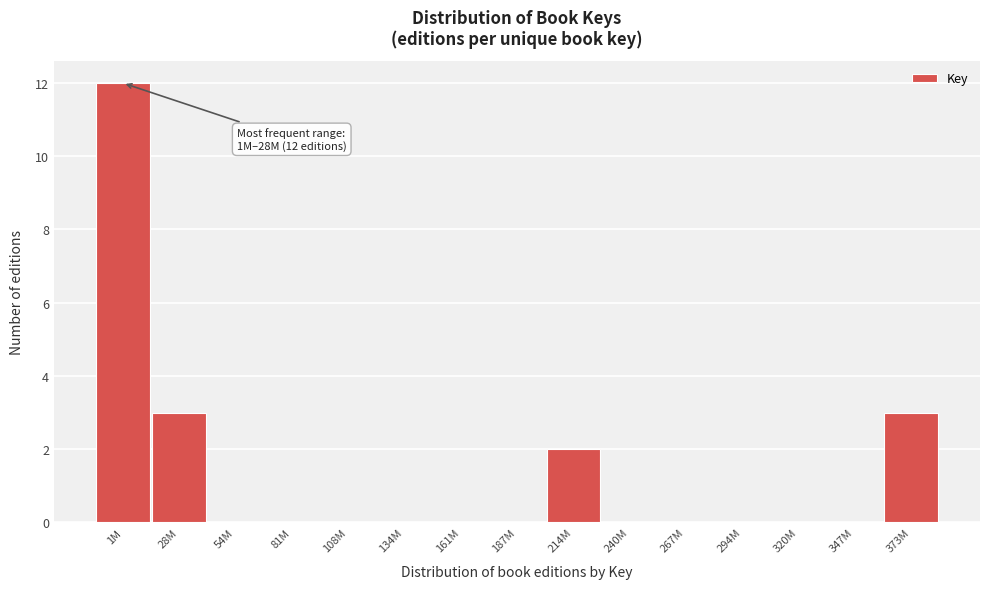

Reading left to right, transcribe all the data shown in this chart.

1M=12	28M=3	54M=0	81M=0	108M=0	134M=0	161M=0	187M=0	214M=2	240M=0	267M=0	294M=0	320M=0	347M=0	373M=3